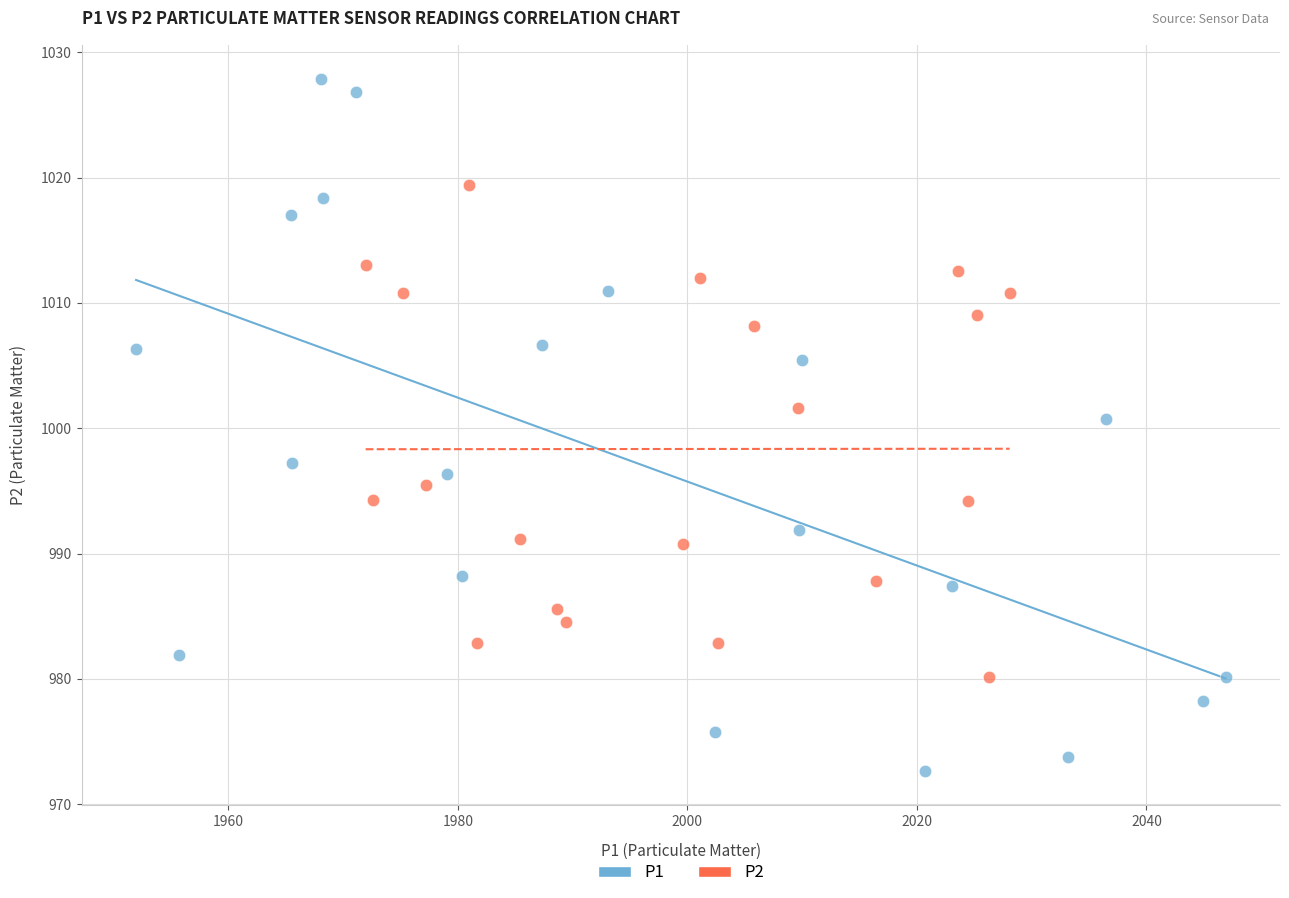

Which series contains the highest Y value?

P1